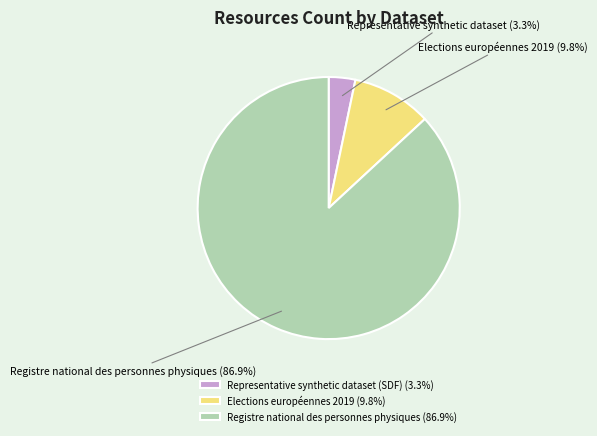

What is the smallest slice in the pie chart?

Representative synthetic dataset (SDF)